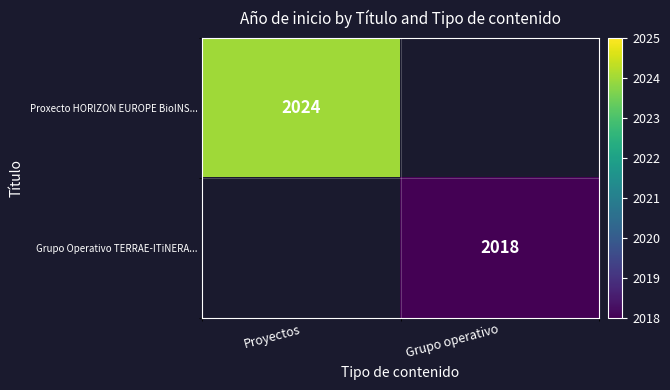

Is it true that Proxecto HORIZON EUROPE BioINS... equals 2024 at Proyectos?

True